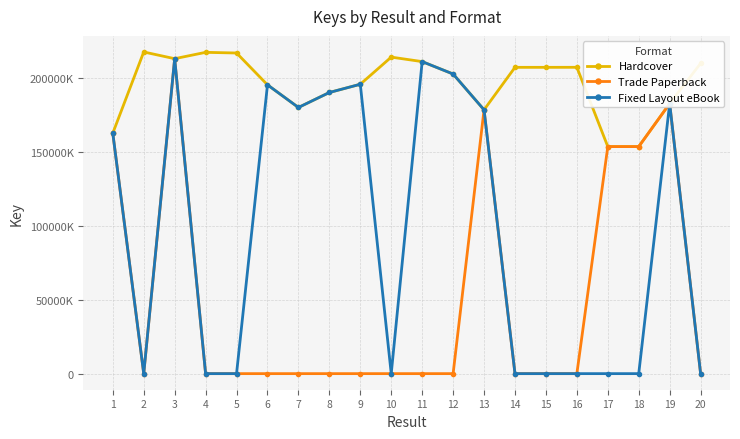

Is this an area chart (filled region under the line)?

No